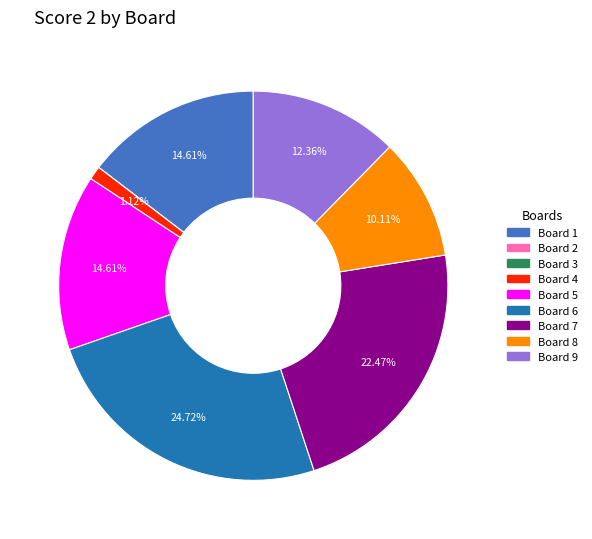

Do Board 6 and Board 5 together represent more than half of the pie?

No